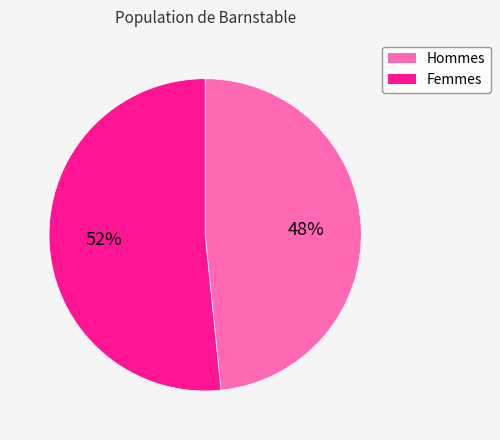

To the nearest percent, what is the average slice percentage?

50%